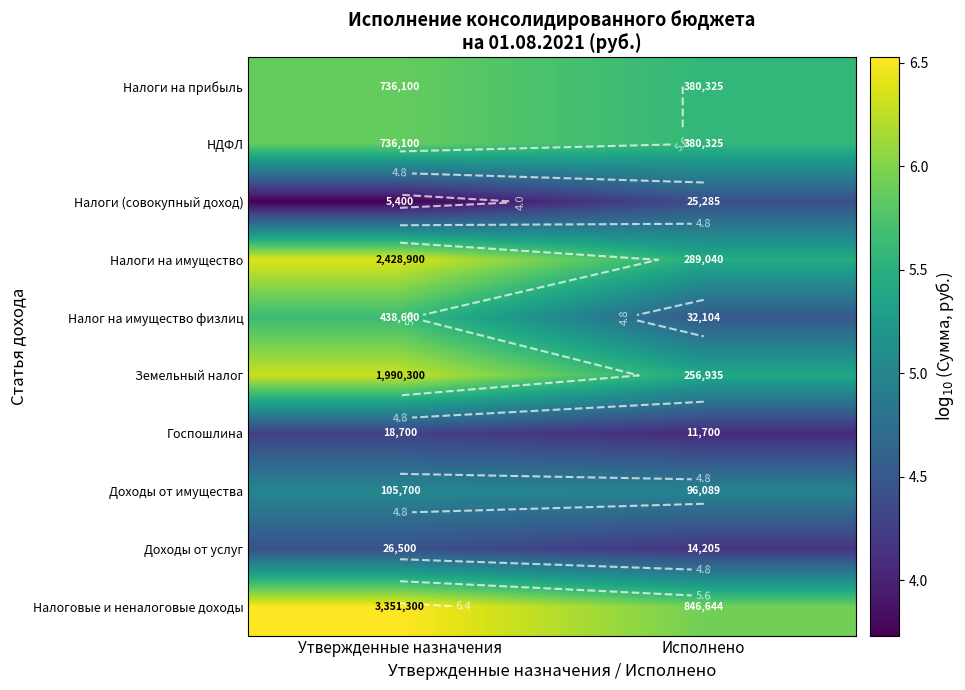

At which category is the sum across all series the highest?

Утвержденные назначения